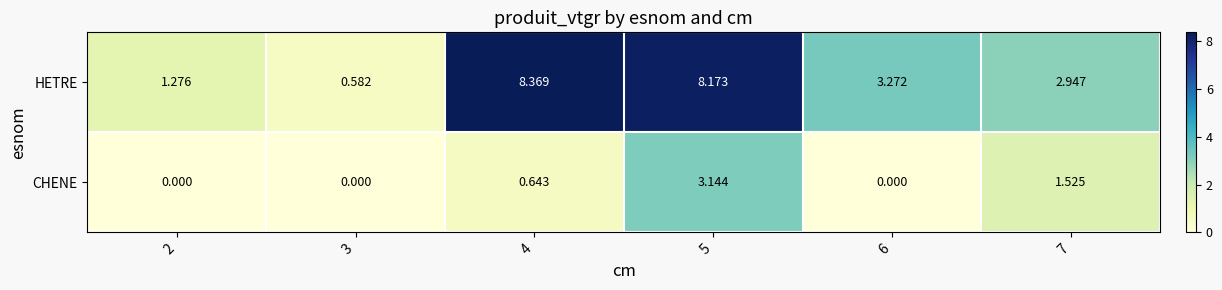

List the series in order of their peak value, lowest first.

CHENE, HETRE